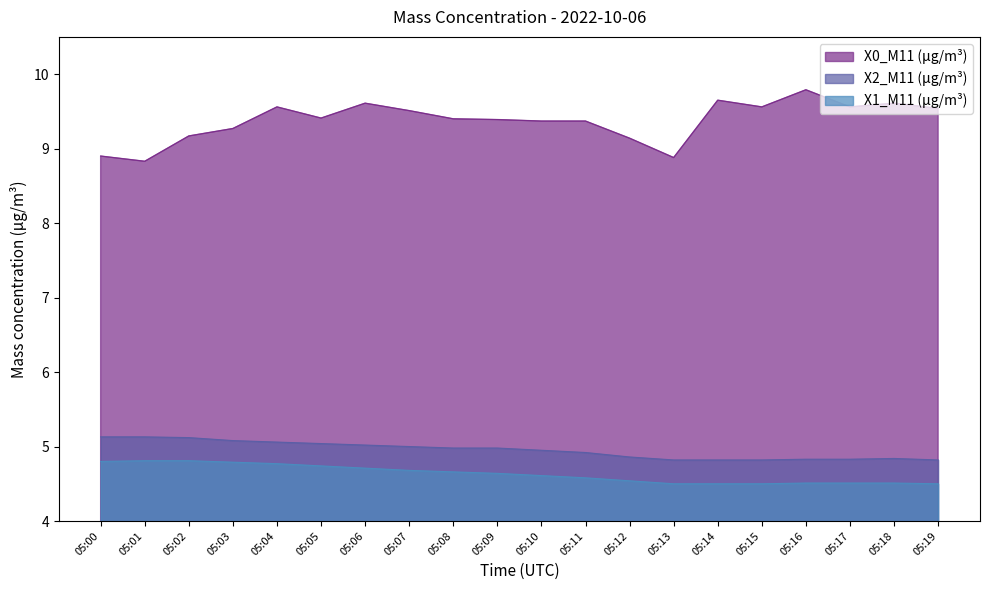

True or false: X0_M11 (μg/m³) and X1_M11 (μg/m³) cross at least once.

False